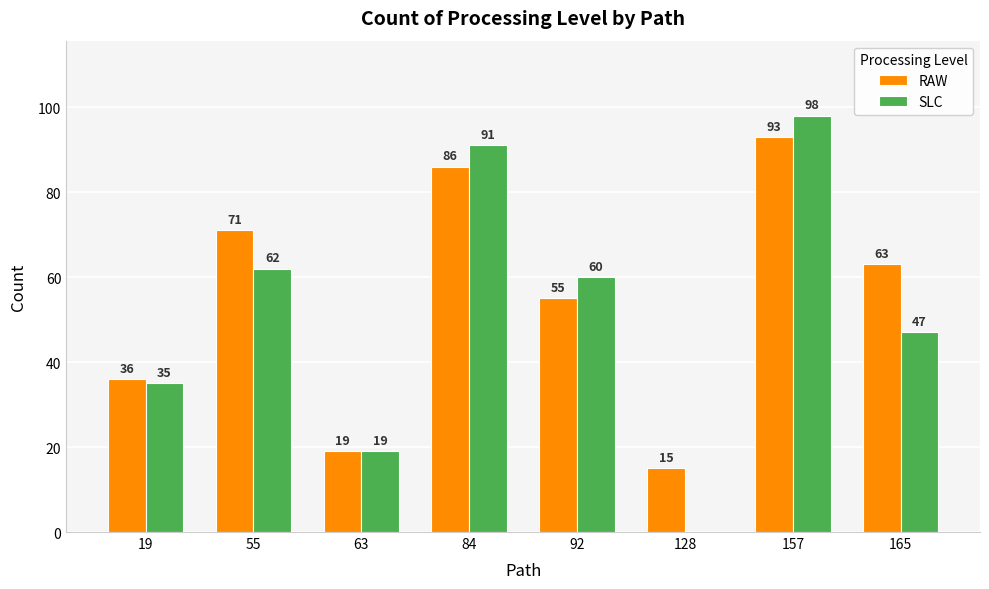

Which series changed the most between 128 and 157?

SLC